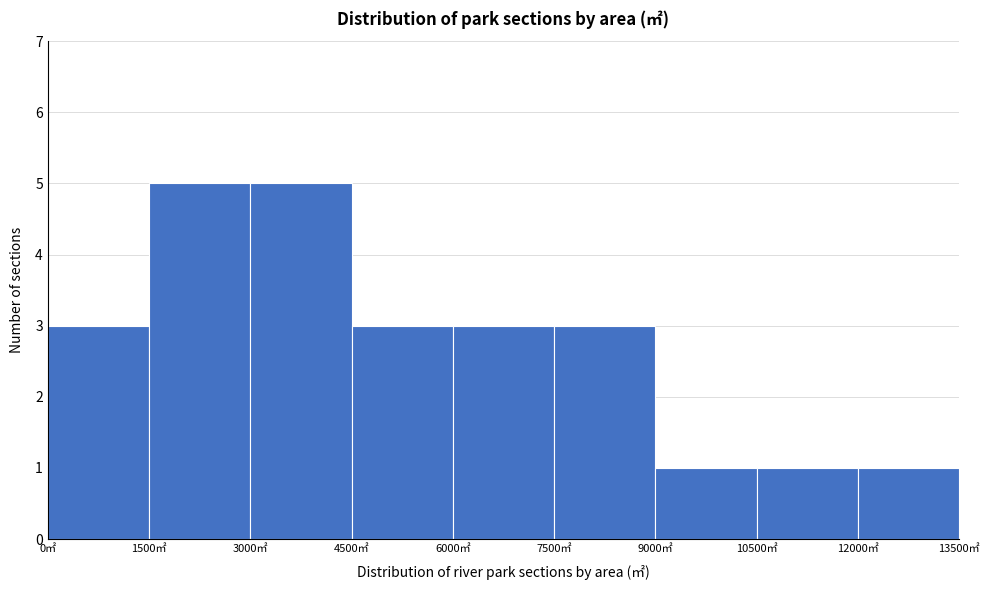

Reading left to right, list every bar in this chart as the range it spans on the x-axis followed by its height. Neither the bar edges nor the heights are printed on the chart, so give them approximately, as read against the axes.

0 to 1500: 3
1500 to 3000: 5
3000 to 4500: 5
4500 to 6000: 3
6000 to 7500: 3
7500 to 9000: 3
9000 to 10500: 1
10500 to 12000: 1
12000 to 13500: 1